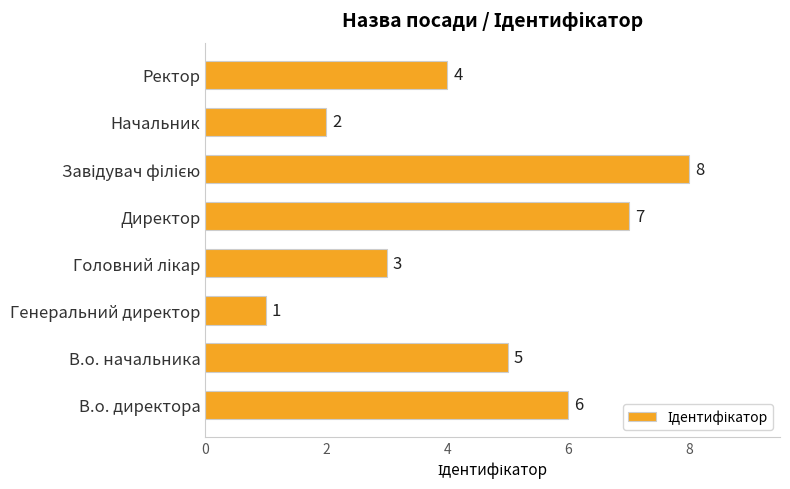

How many values are below 5?

4